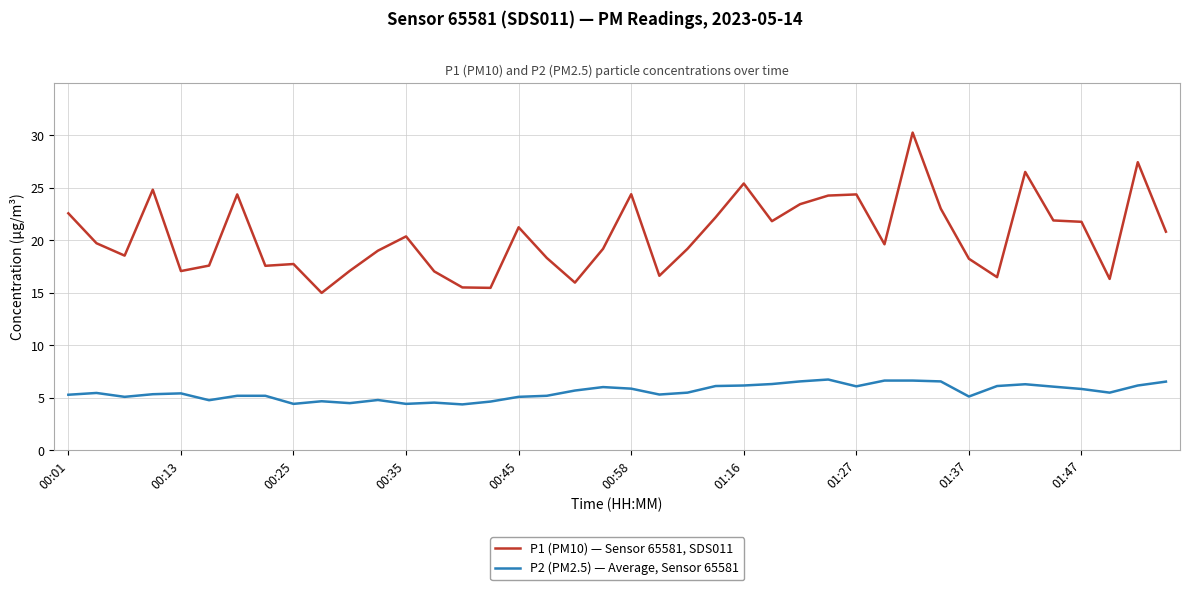

What is the smallest value displayed?

4.4